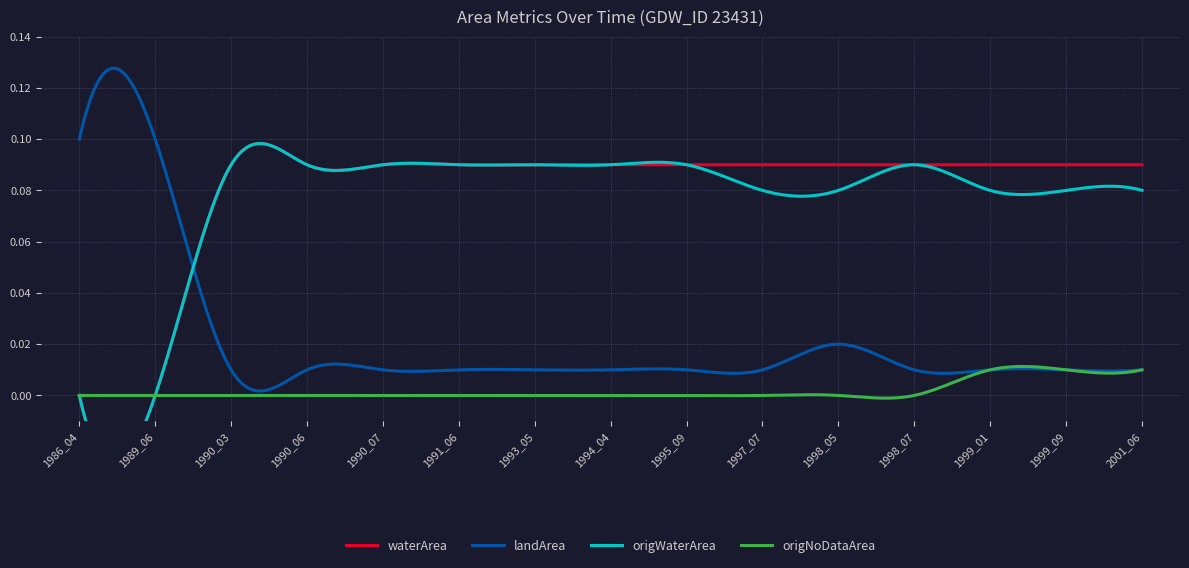

How many intersections are there between landArea and origWaterArea?

1